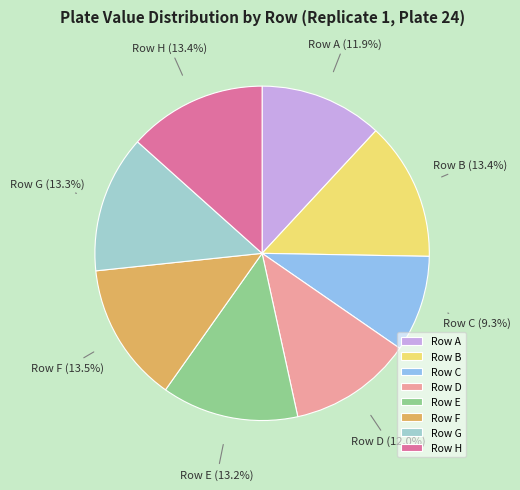

Do Row F and Row A together represent more than half of the pie?

No